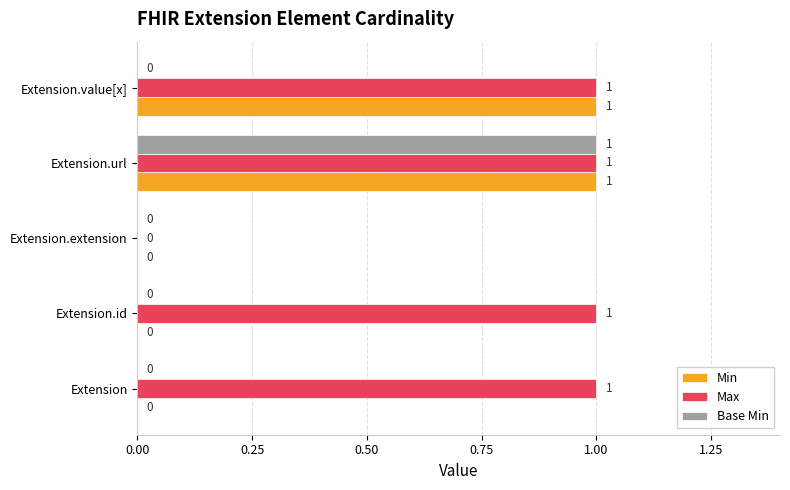

At which label is Max closest to 0?

Extension.extension